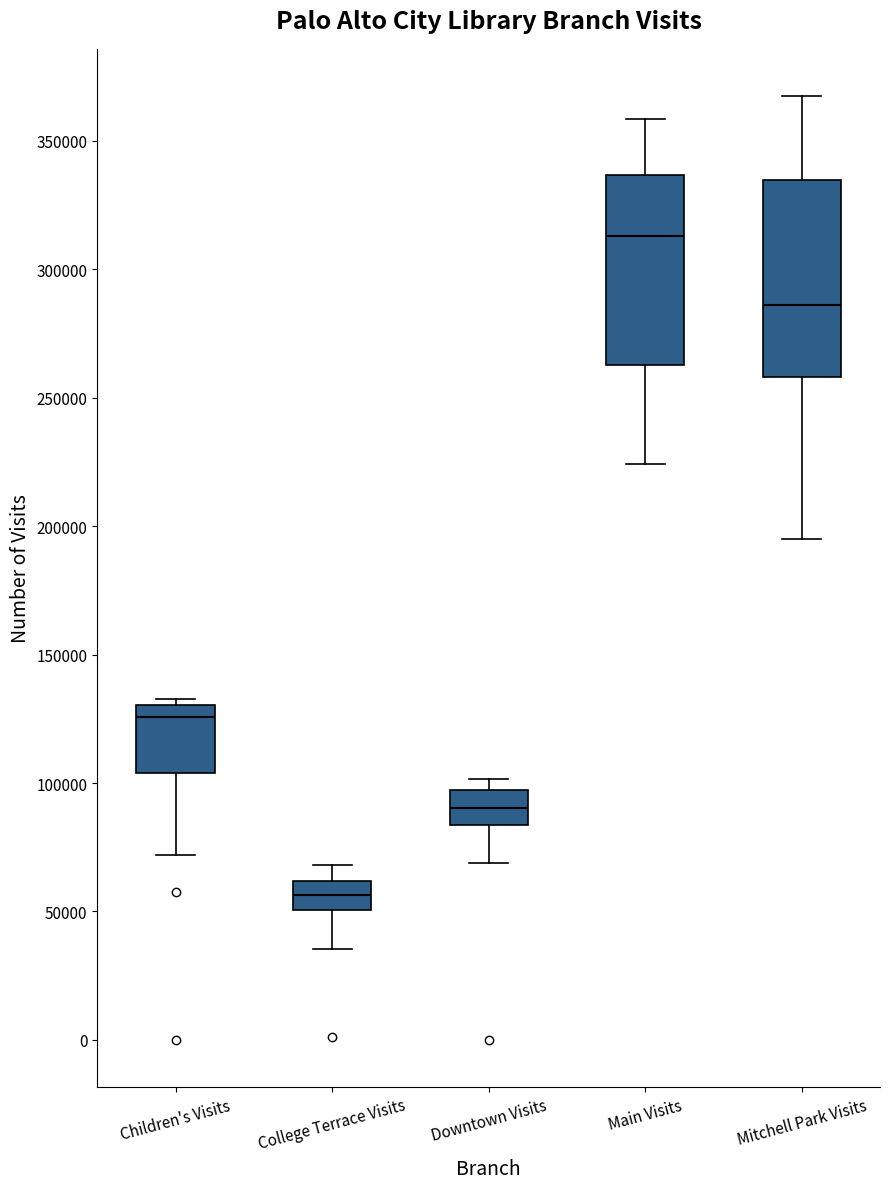

Reading left to right, read every box against the y-axis: the position of its median line, the range the box covers, and the ends of its whiskers. The values are not printed on the chart, so give them approximately, as read against the axis.

Children's Visits: median 125000, box 105000 to 130000, whiskers 70000 to 135000
College Terrace Visits: median 55000, box 50000 to 60000, whiskers 35000 to 70000
Downtown Visits: median 90000, box 85000 to 95000, whiskers 70000 to 100000
Main Visits: median 315000, box 265000 to 335000, whiskers 225000 to 360000
Mitchell Park Visits: median 285000, box 260000 to 335000, whiskers 195000 to 370000